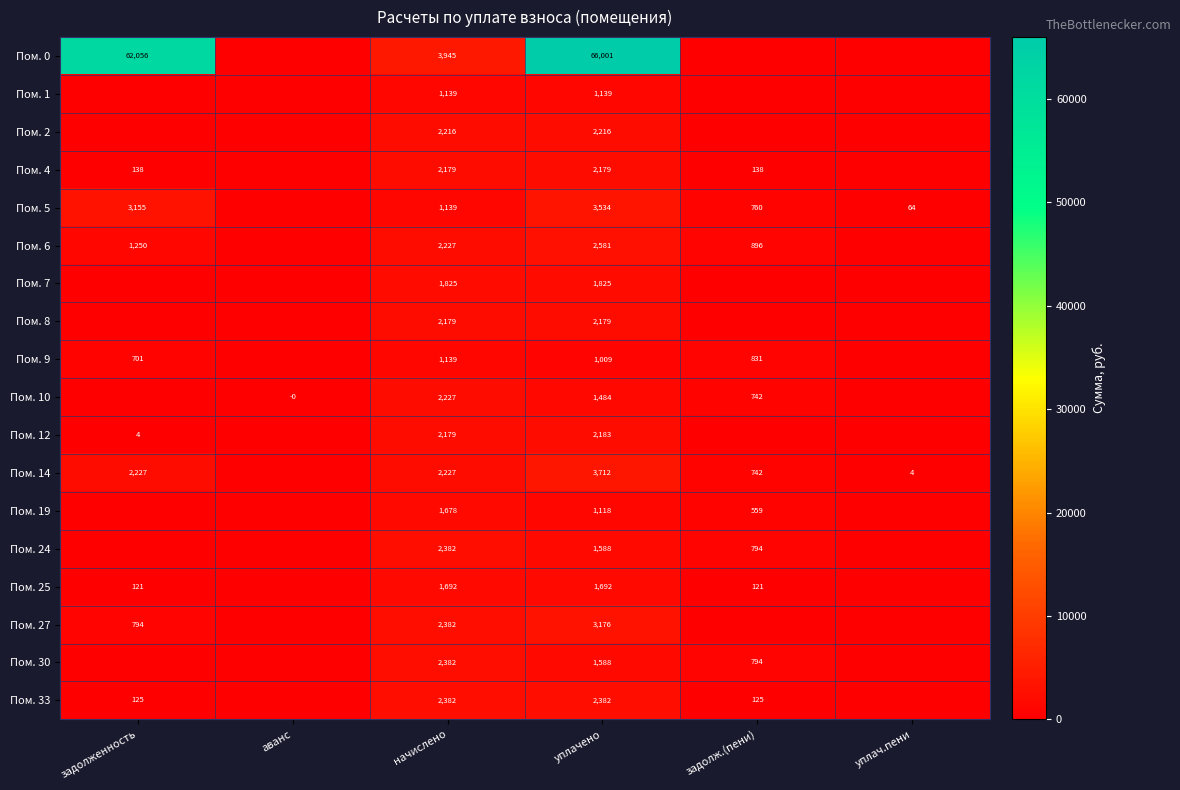

The Пом. 25 series shows 121 at задолж.(пени). True or false?

True